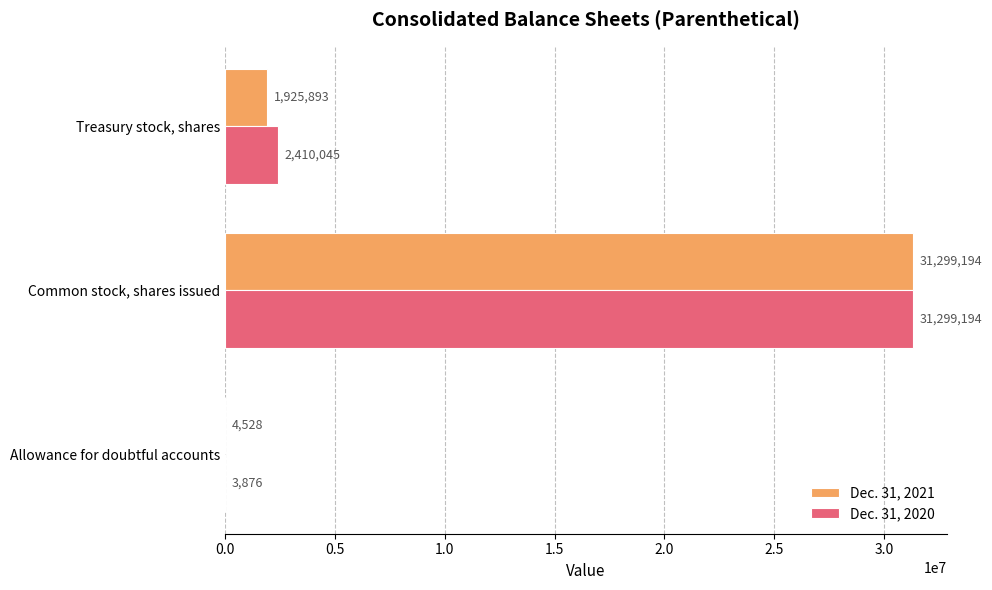

Between Common stock, shares issued and Treasury stock, shares, which series saw the biggest shift?

Dec. 31, 2021